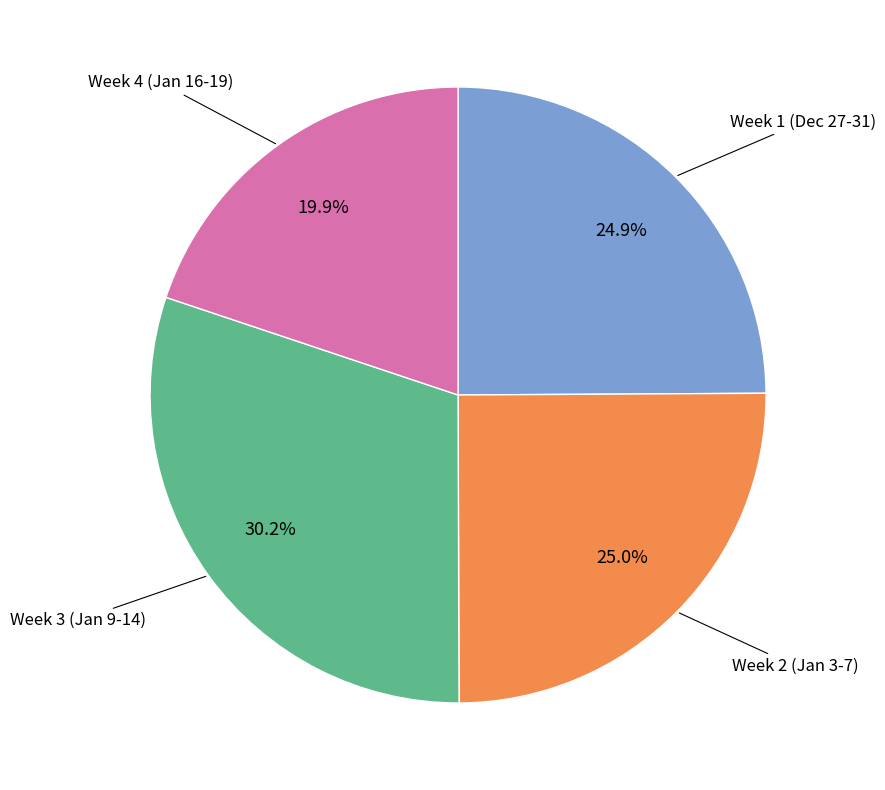

Which has a higher value, Week 3 (Jan 9-14) or Week 1 (Dec 27-31)?

Week 3 (Jan 9-14)